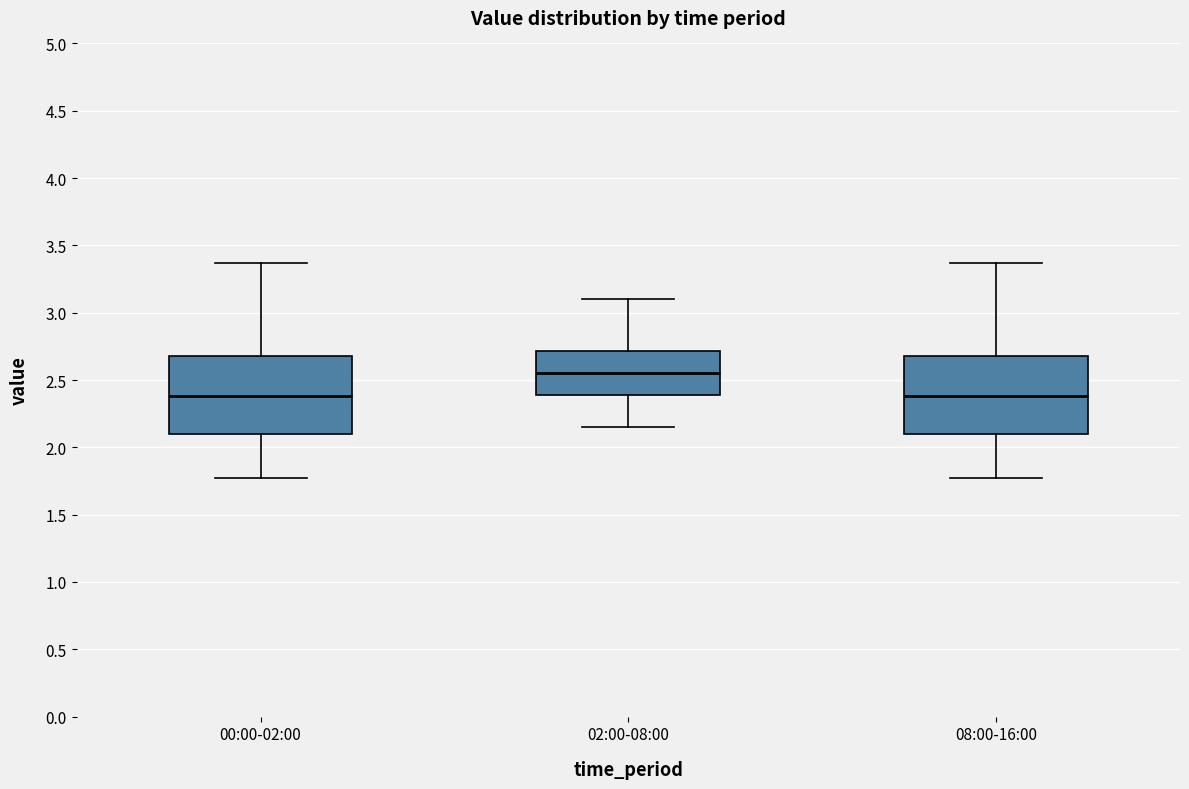

Reading left to right, read every box against the y-axis: the position of its median line, the range the box covers, and the ends of its whiskers. The values are not printed on the chart, so give them approximately, as read against the axis.

00:00-02:00: median 2.40, box 2.10 to 2.70, whiskers 1.75 to 3.35
02:00-08:00: median 2.55, box 2.40 to 2.70, whiskers 2.15 to 3.10
08:00-16:00: median 2.40, box 2.10 to 2.70, whiskers 1.75 to 3.35